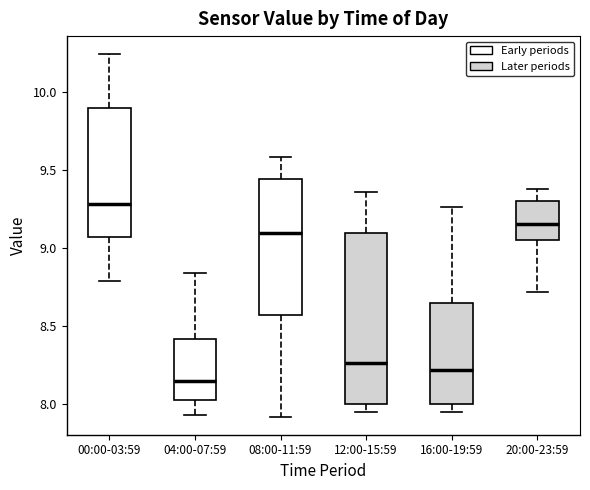

Reading left to right, read every box against the y-axis: the position of its median line, the range the box covers, and the ends of its whiskers. The values are not printed on the chart, so give them approximately, as read against the axis.

00:00-03:59: median 9.30, box 9.05 to 9.90, whiskers 8.80 to 10.25
04:00-07:59: median 8.15, box 8.05 to 8.40, whiskers 7.95 to 8.85
08:00-11:59: median 9.10, box 8.55 to 9.45, whiskers 7.90 to 9.60
12:00-15:59: median 8.25, box 8.00 to 9.10, whiskers 7.95 to 9.35
16:00-19:59: median 8.20, box 8.00 to 8.65, whiskers 7.95 to 9.25
20:00-23:59: median 9.15, box 9.05 to 9.30, whiskers 8.70 to 9.40